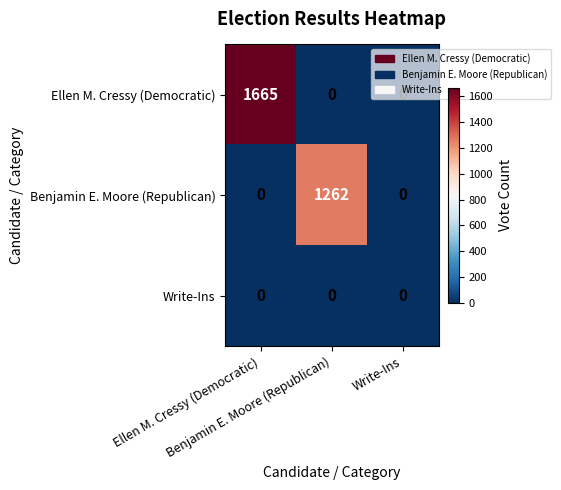

List the series in order of their peak value, highest first.

Ellen M. Cressy (Democratic), Benjamin E. Moore (Republican), Write-Ins